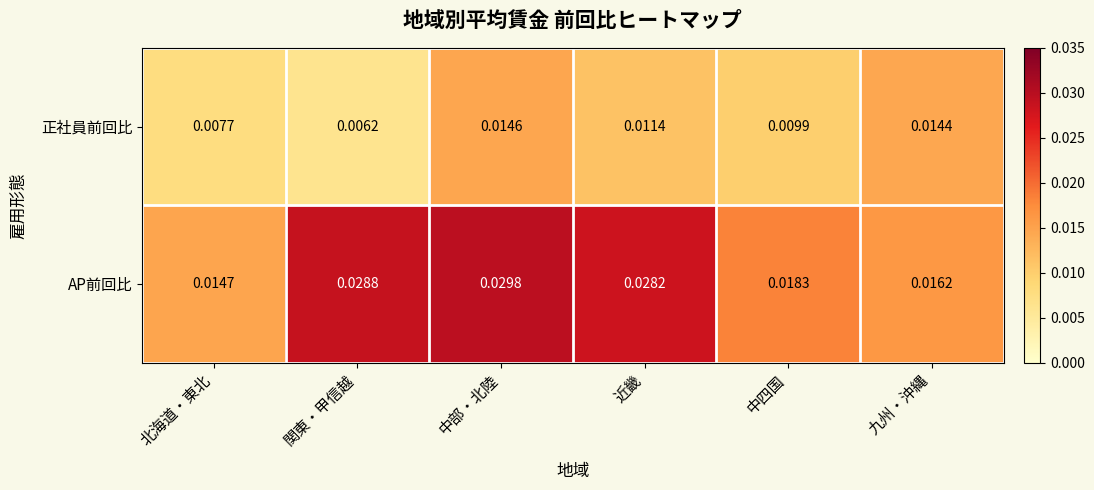

How many series are shown in this chart?

2